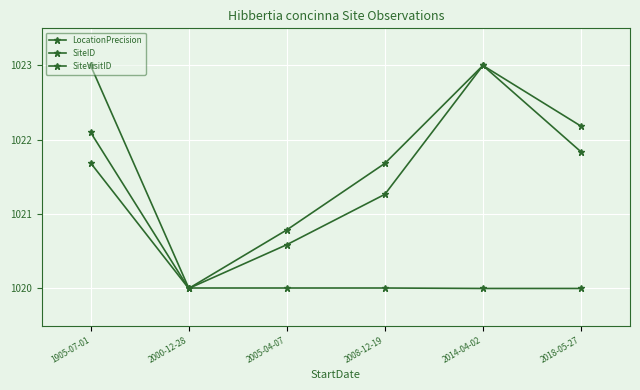

What value does the SiteID series have at 2008-12-19?

1021.7